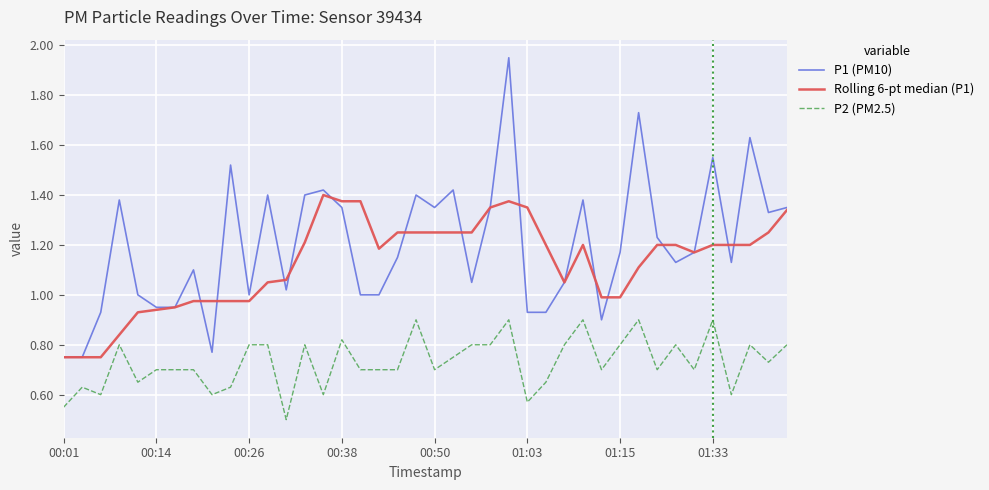

Count the P2 (PM2.5) values in the range 0 to 1.

40